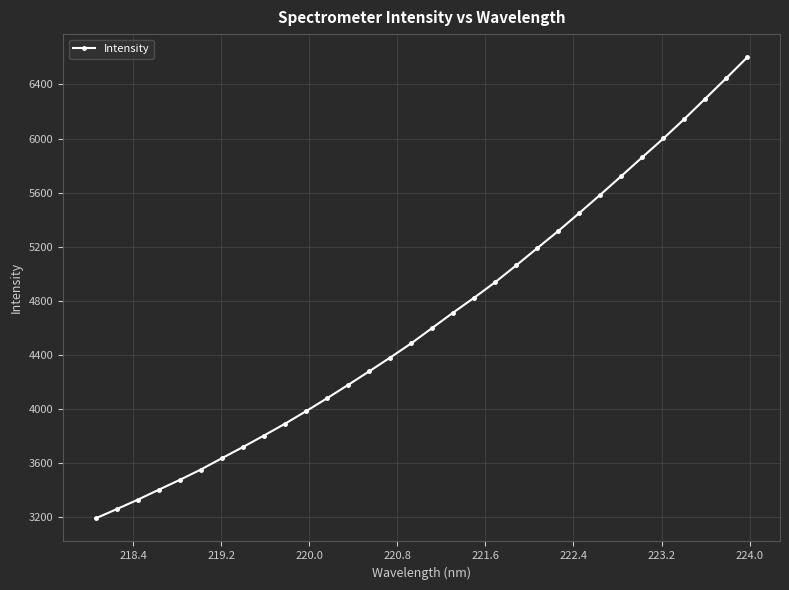

What is the value of the 30th point from the left?

6295.6